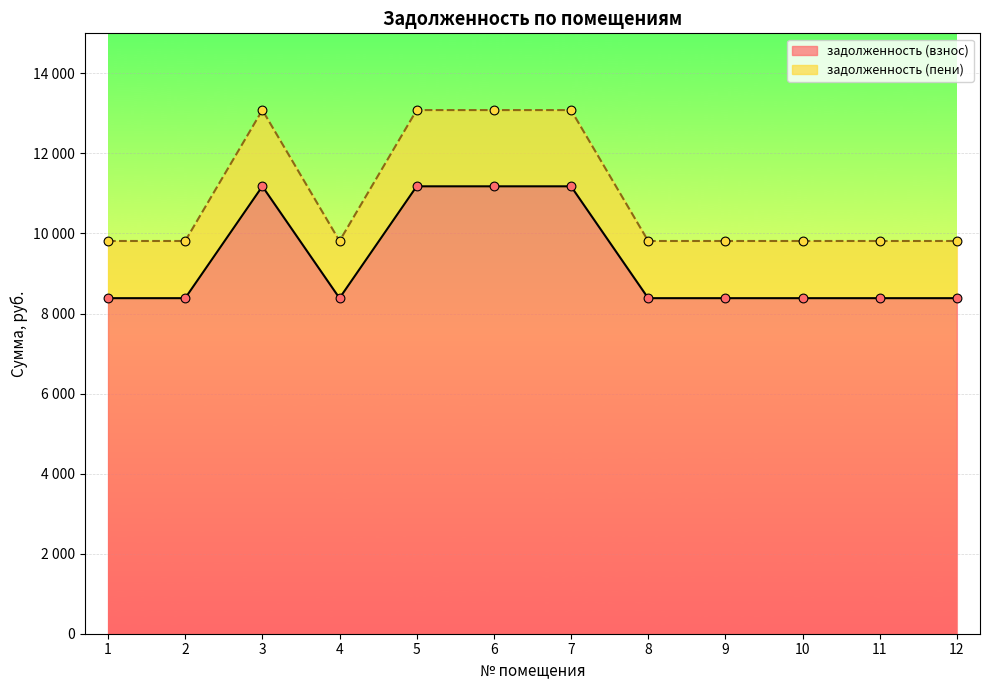

Which series has the widest spread of Y values?

задолженность (пени)